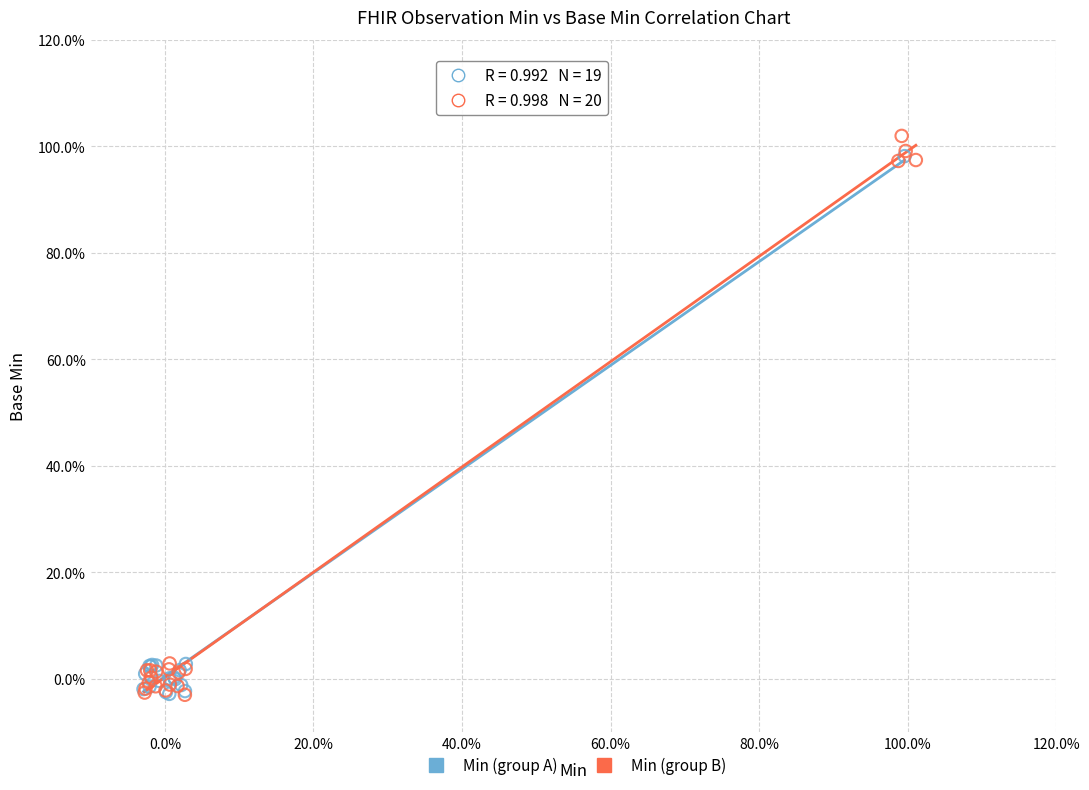

What are all the series names shown in the legend?

Min (group A), Min (group B)